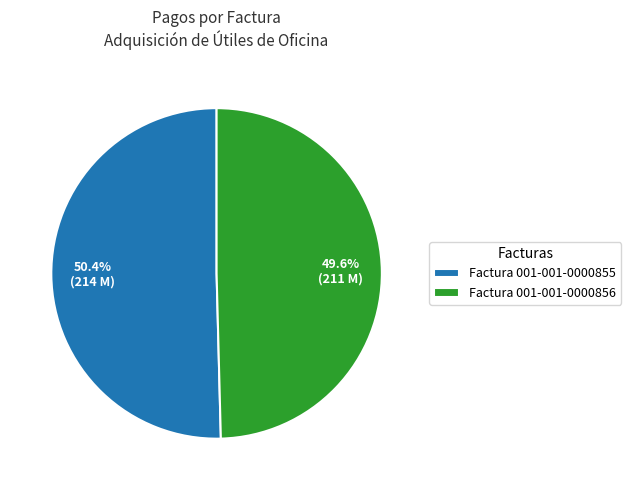

Is there any slice that represents more than half of the pie?

Yes